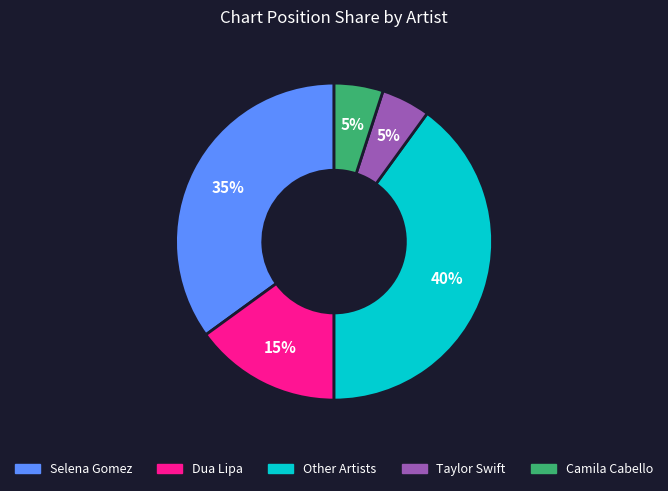

How many slices are in this pie chart?

5